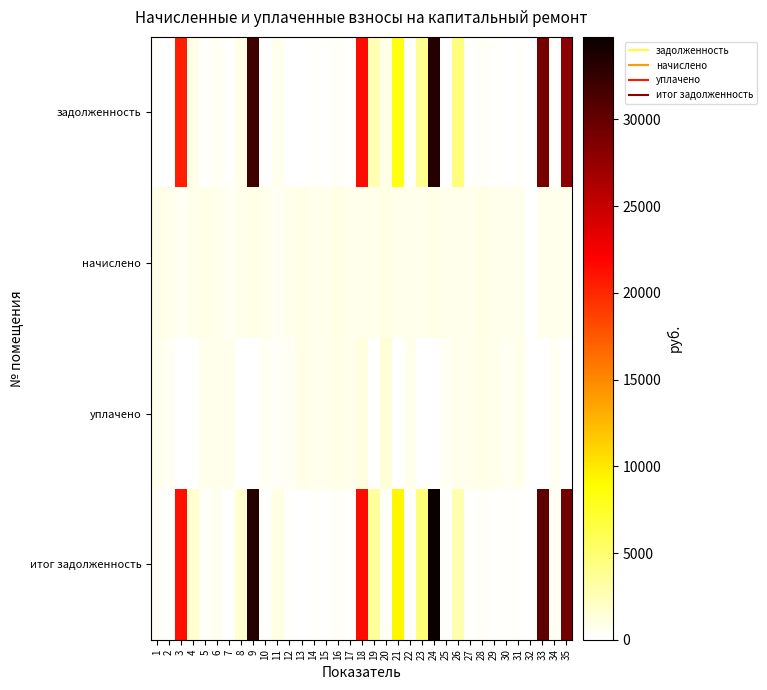

What is the total value across all series at 22?

1998.6